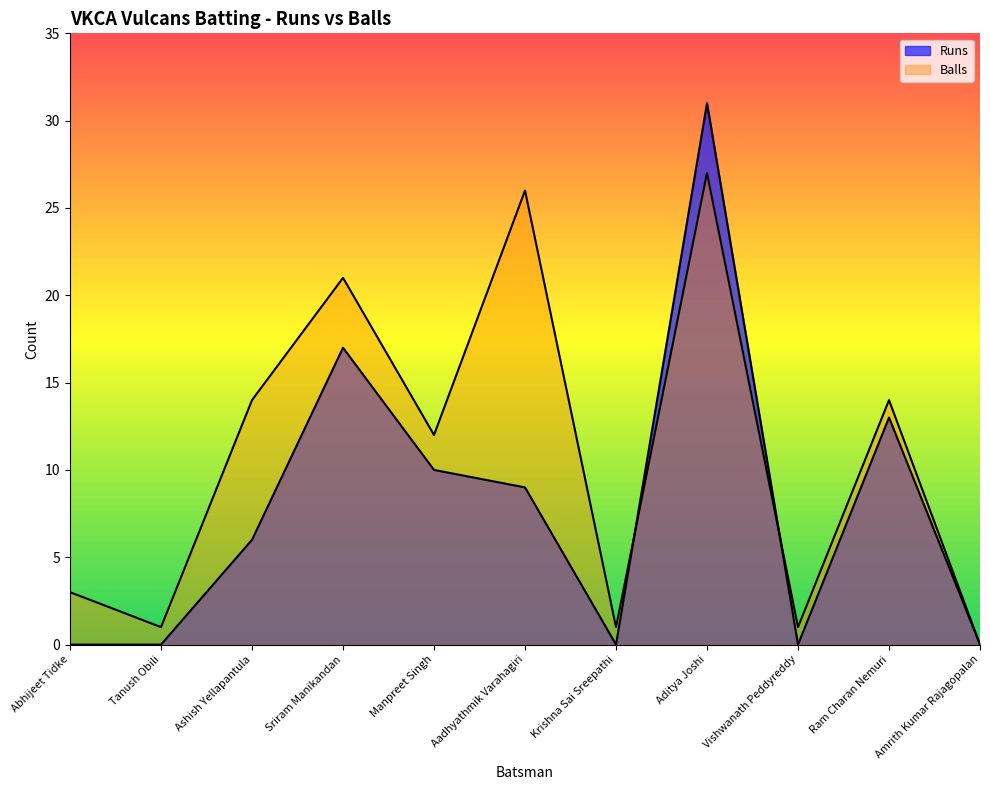

Reading left to right, list all the values displayed in this chart.

Runs: 0	0	6	17	10	9	0	31	0	13	0
Balls: 3	1	14	21	12	26	1	27	1	14	0